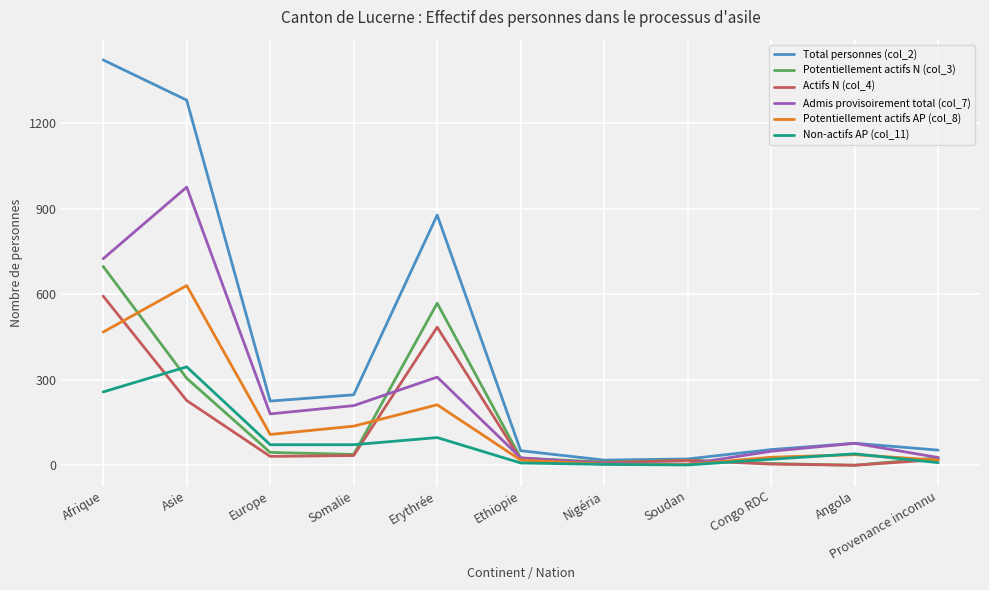

What is the greatest value displayed?

1421